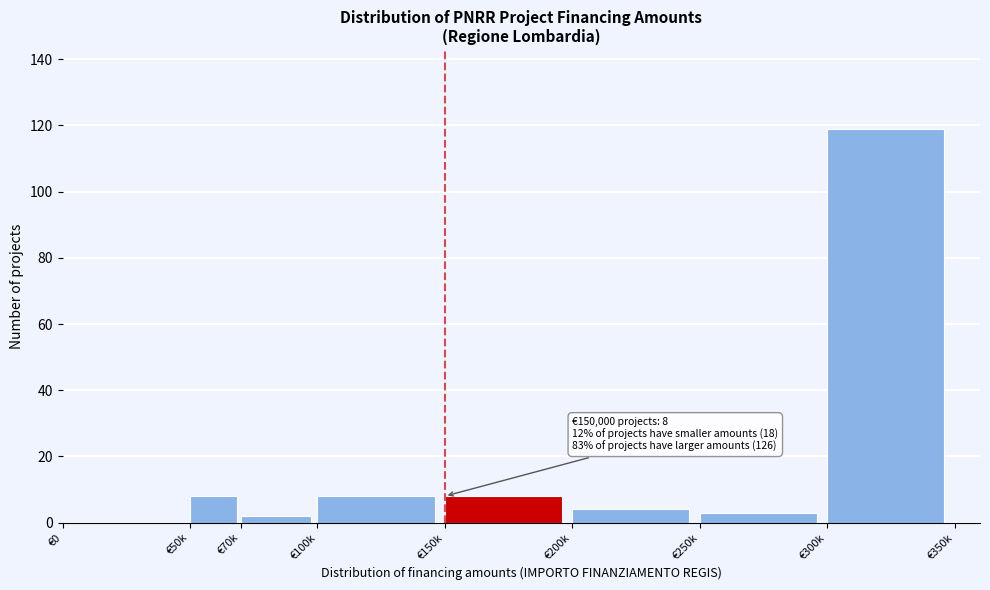

Reading left to right, list all the values displayed in this chart.

€0=0	€50k=8	€70k=2	€100k=8	€150k=8	€200k=4	€250k=3	€300k=119